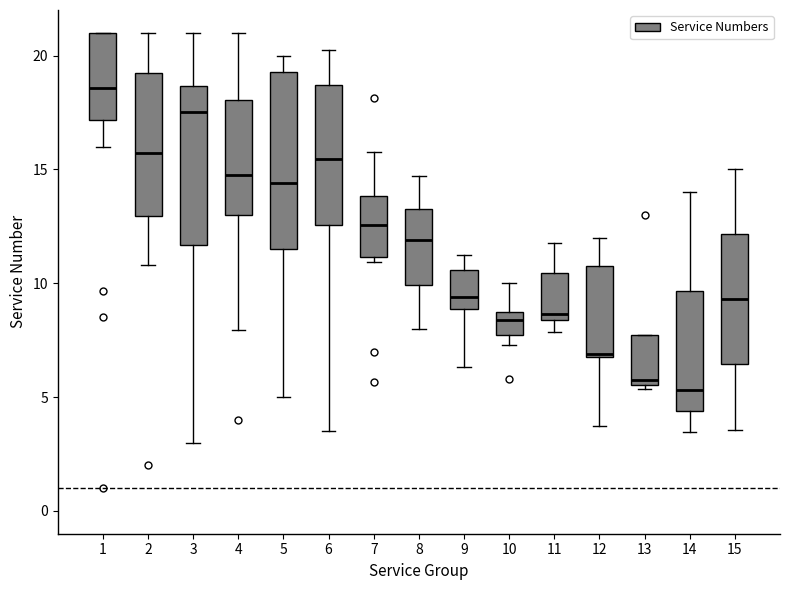

Reading left to right, read every box against the y-axis: the position of its median line, the range the box covers, and the ends of its whiskers. The values are not printed on the chart, so give them approximately, as read against the axis.

1: median 18.5, box 17.0 to 21.0, whiskers 16.0 to 21.0
2: median 15.5, box 13.0 to 19.0, whiskers 11.0 to 21.0
3: median 17.5, box 11.5 to 18.5, whiskers 3.0 to 21.0
4: median 15.0, box 13.0 to 18.0, whiskers 8.0 to 21.0
5: median 14.5, box 11.5 to 19.5, whiskers 5.0 to 20.0
6: median 15.5, box 12.5 to 18.5, whiskers 3.5 to 20.5
7: median 12.5, box 11.0 to 14.0, whiskers 11.0 (just below the box's lower edge) to 16.0
8: median 12.0, box 10.0 to 13.0, whiskers 8.0 to 14.5
9: median 9.5, box 9.0 to 10.5, whiskers 6.5 to 11.0
10: median 8.5 (inside the box), box 7.5 to 8.5, whiskers 7.5 (just below the box's lower edge) to 10.0
11: median 8.5 (just above the box's lower edge), box 8.5 to 10.5, whiskers 8.0 to 12.0
12: median 7.0, box 7.0 to 10.5, whiskers 3.5 to 12.0
13: median 6.0, box 5.5 to 7.5, whiskers 5.5 to 7.5
14: median 5.5, box 4.5 to 9.5, whiskers 3.5 to 14.0
15: median 9.5, box 6.5 to 12.0, whiskers 3.5 to 15.0